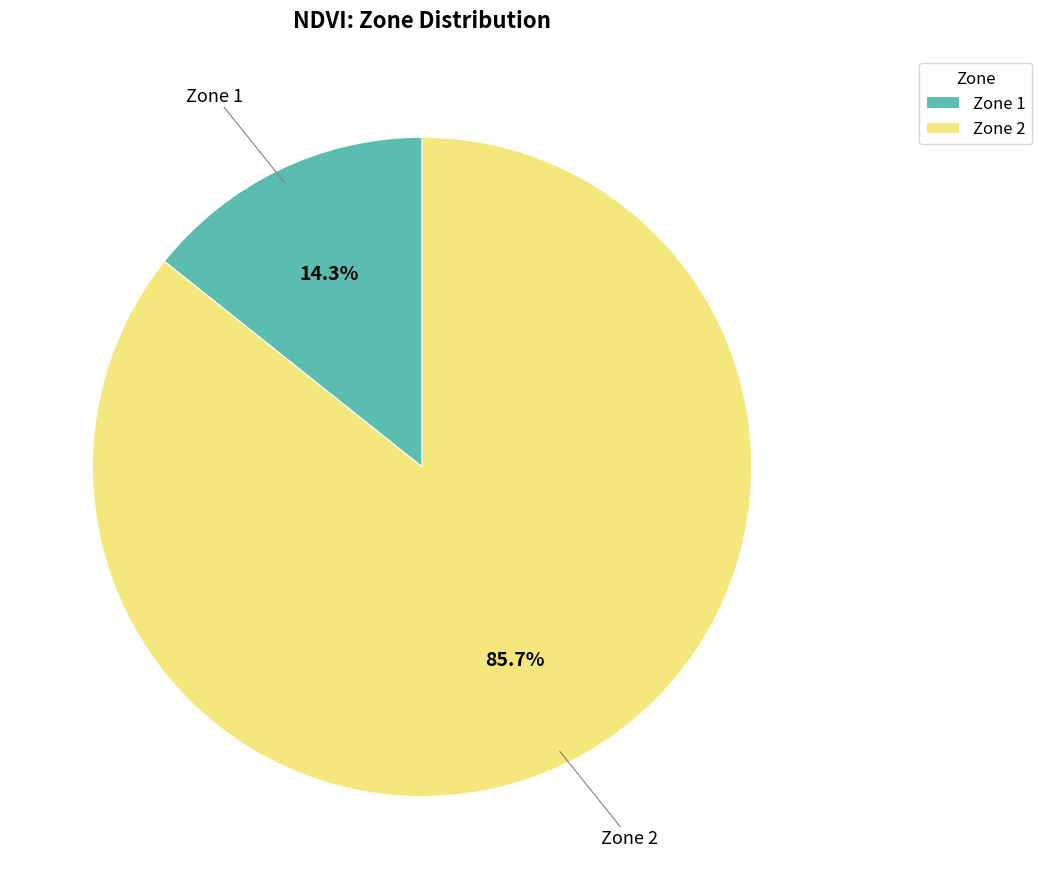

What percentage is the Zone 1 slice, to the nearest percent?

14%